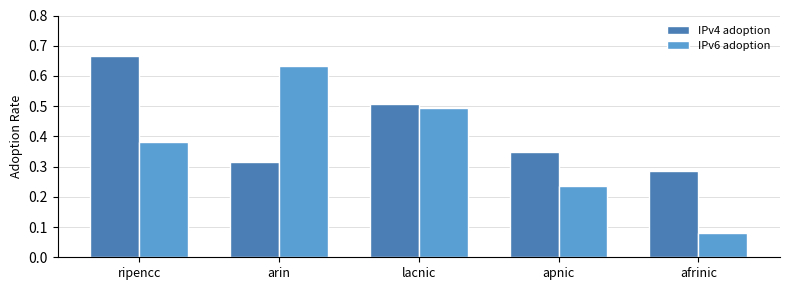

At which category does the chart reach its minimum across all series?

afrinic